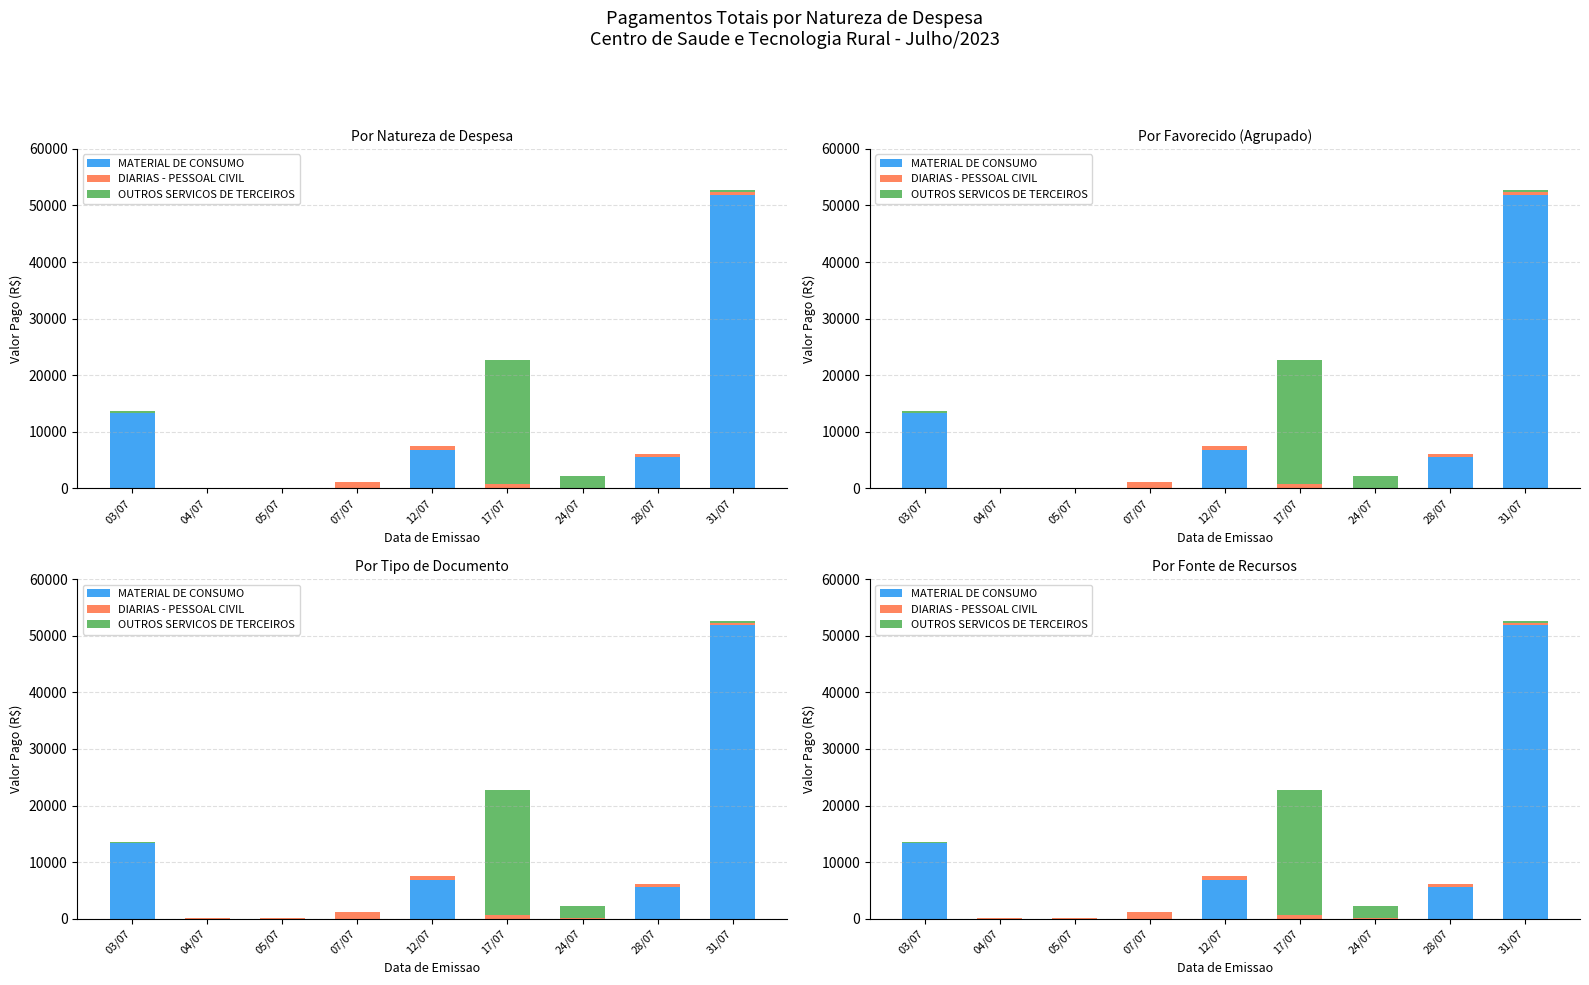

What is the total value across all series at 24/07?

2280.2